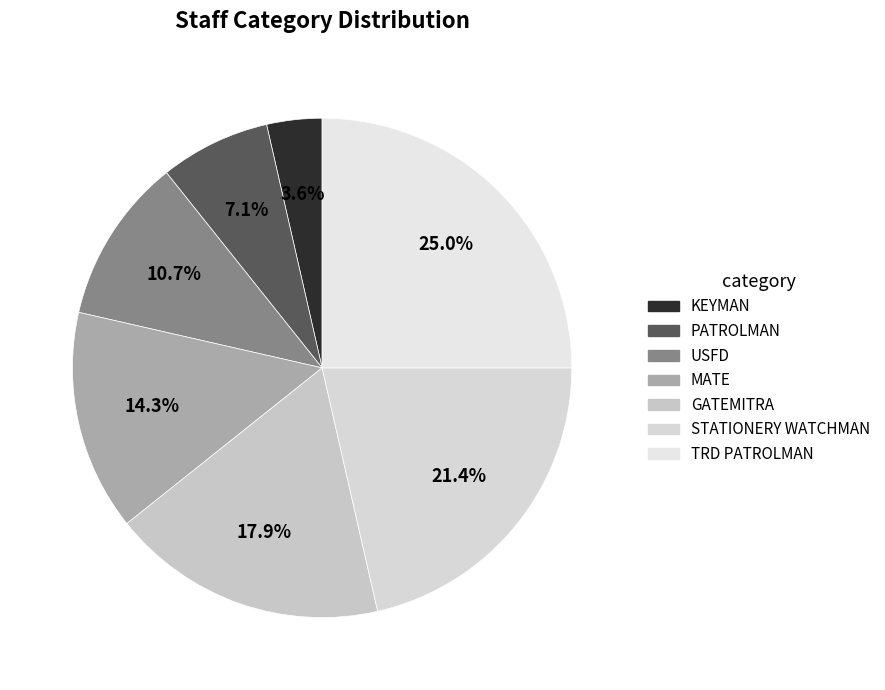

Count the number of slices in the pie.

7